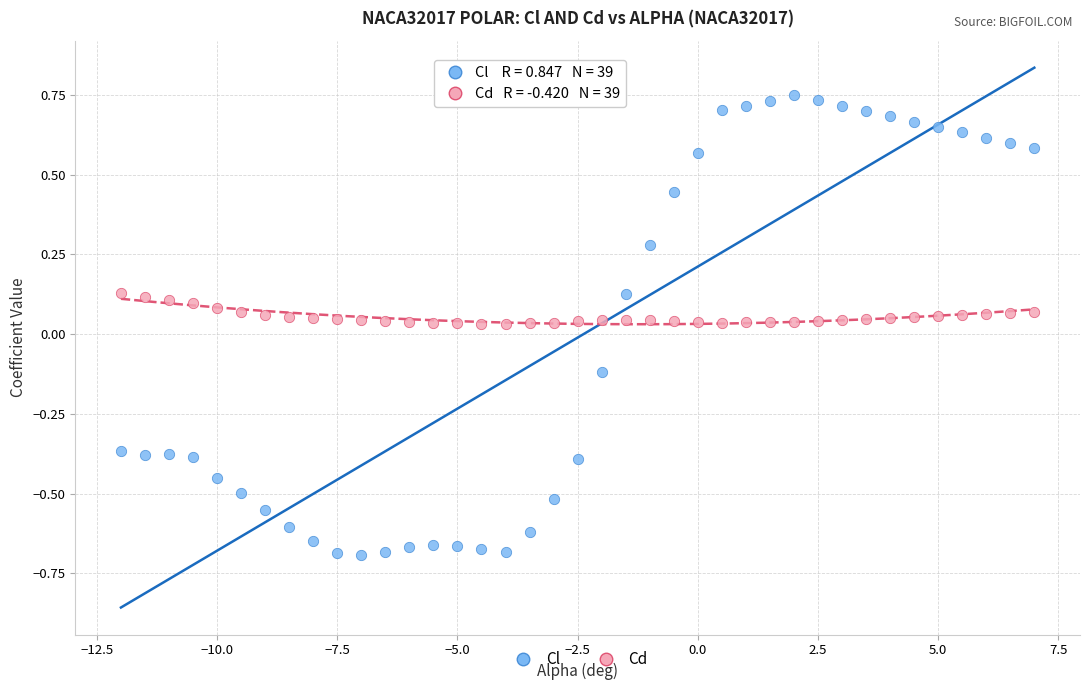

Across all data points, what is the range of X values (max minus min)?

19.0